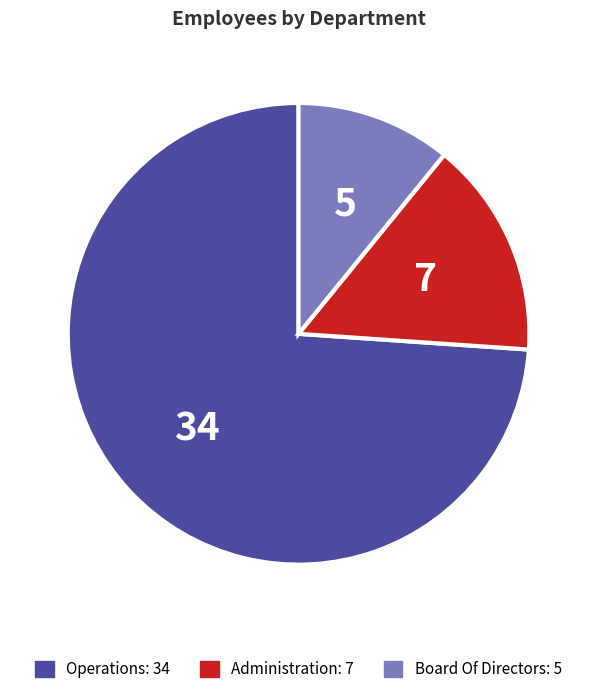

How many segments does this pie chart have?

3